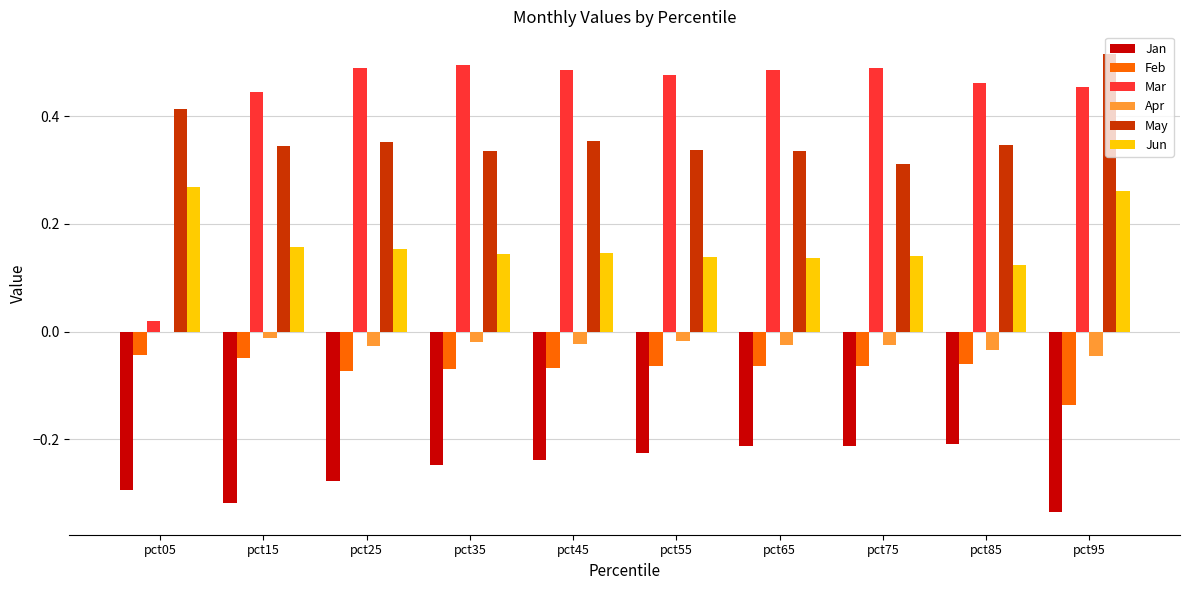

Between pct75 and pct95, which series saw the biggest shift?

May